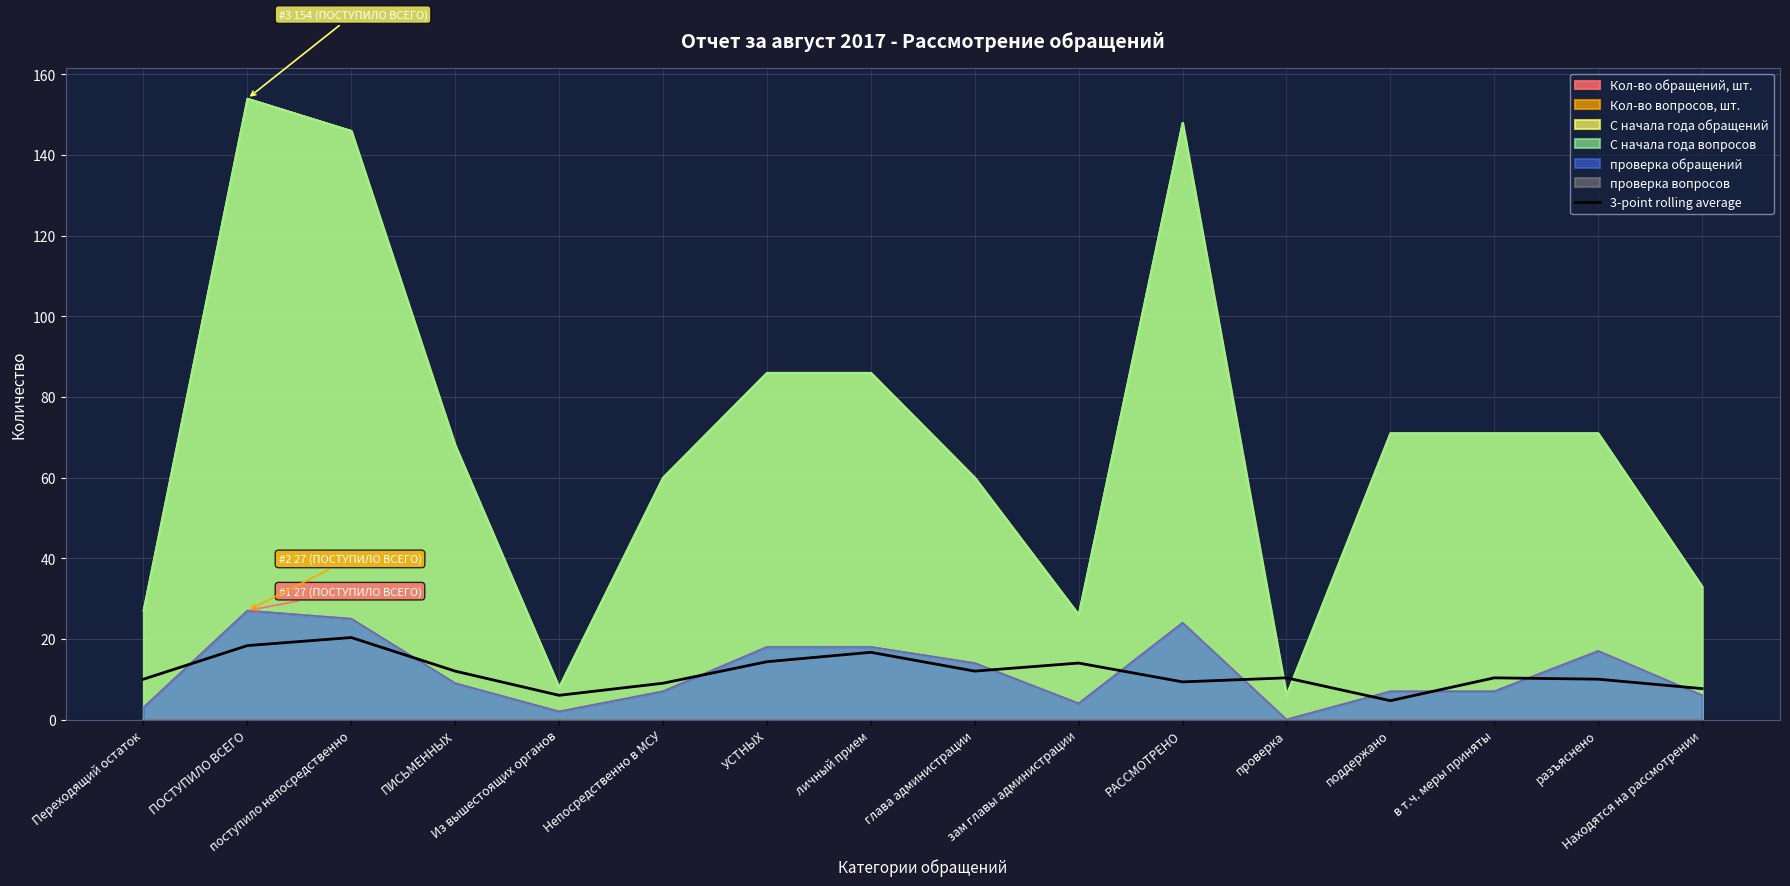

At which label is the value closest to 12?

глава администрации